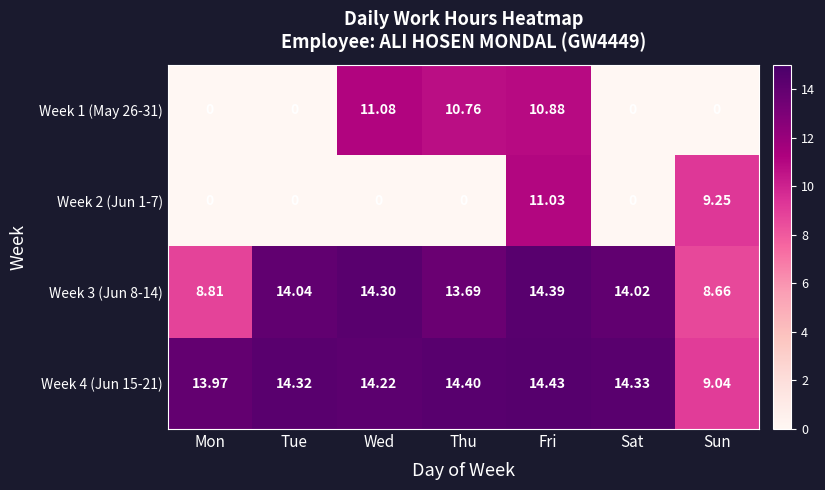

Rank the categories by Week 3 (Jun 8-14) value from highest to lowest.

Fri, Wed, Tue, Sat, Thu, Mon, Sun